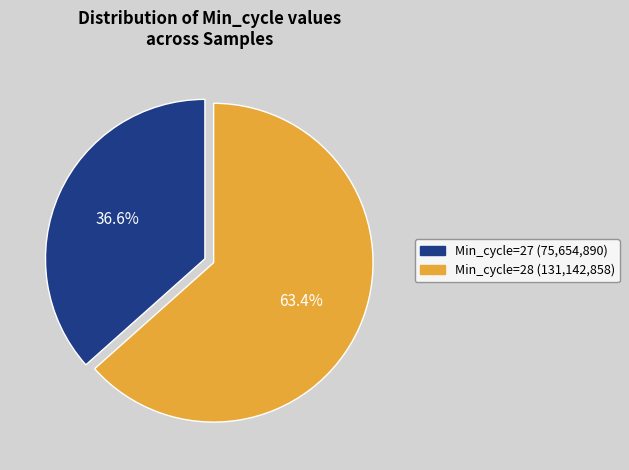

Is there any slice that represents more than half of the pie?

Yes